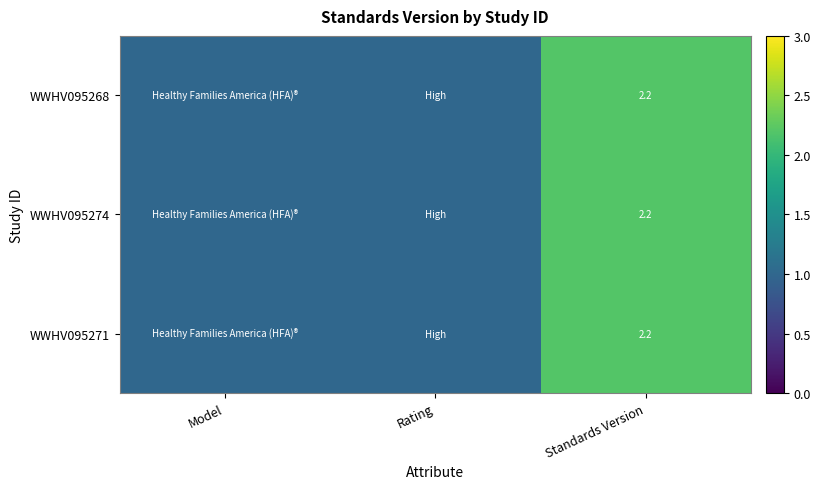

What is the total value across all series at Standards Version?

6.6